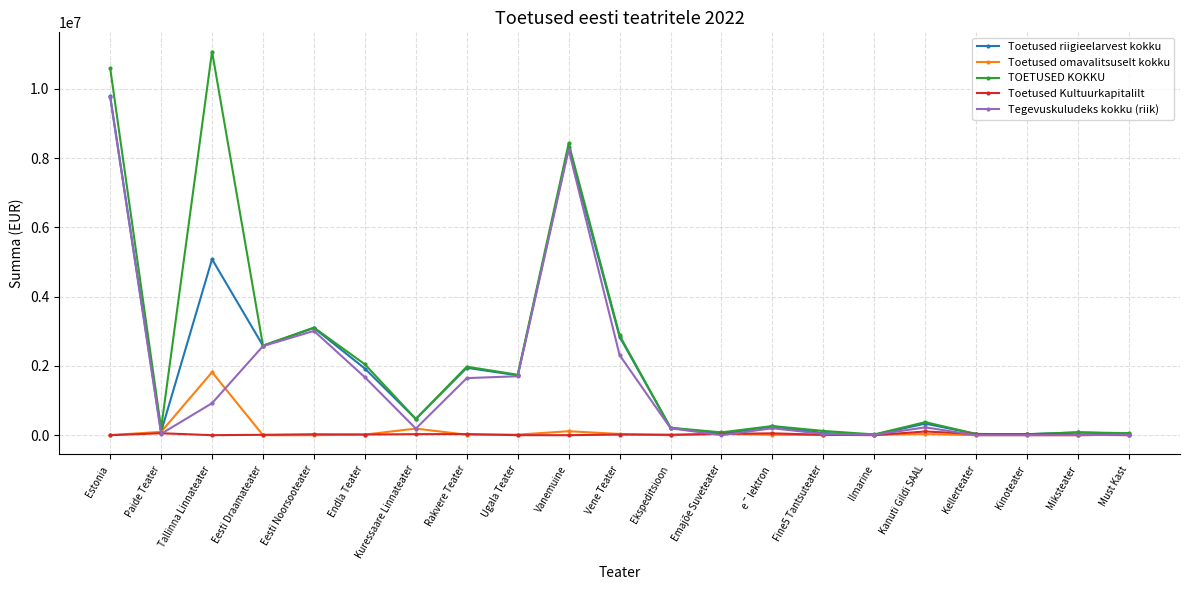

Is it true that TOETUSED KOKKU equals 1299347 at Rakvere Teater?

False